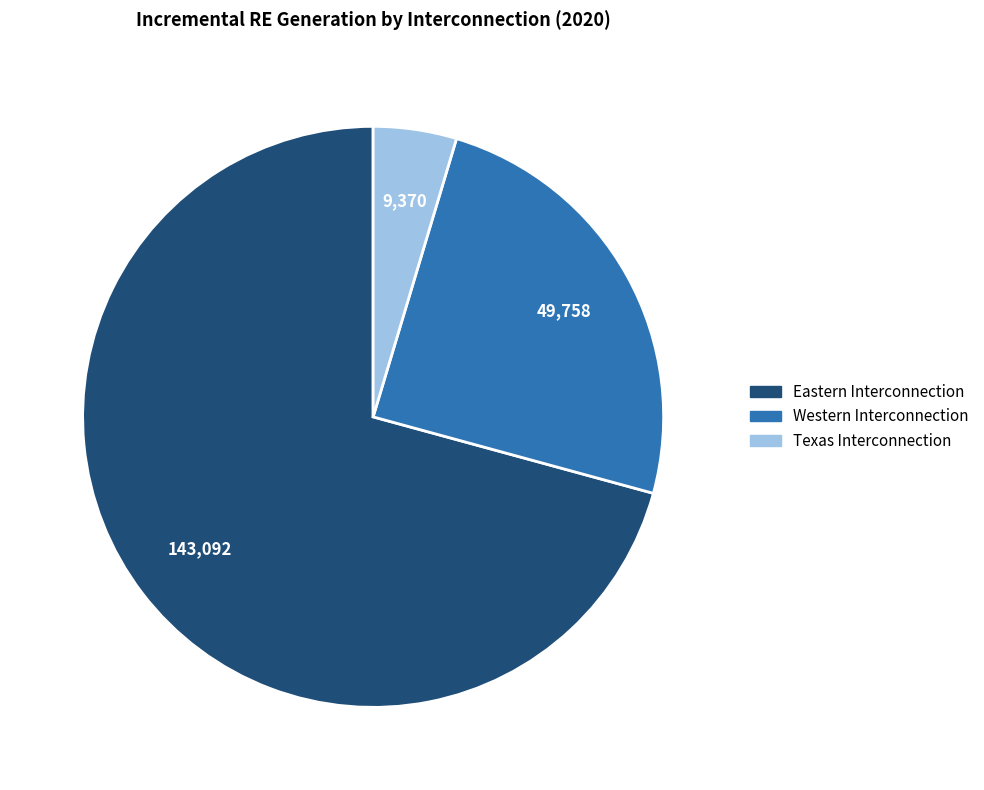

The Texas Interconnection slice represents 5% of the pie. True or false?

True